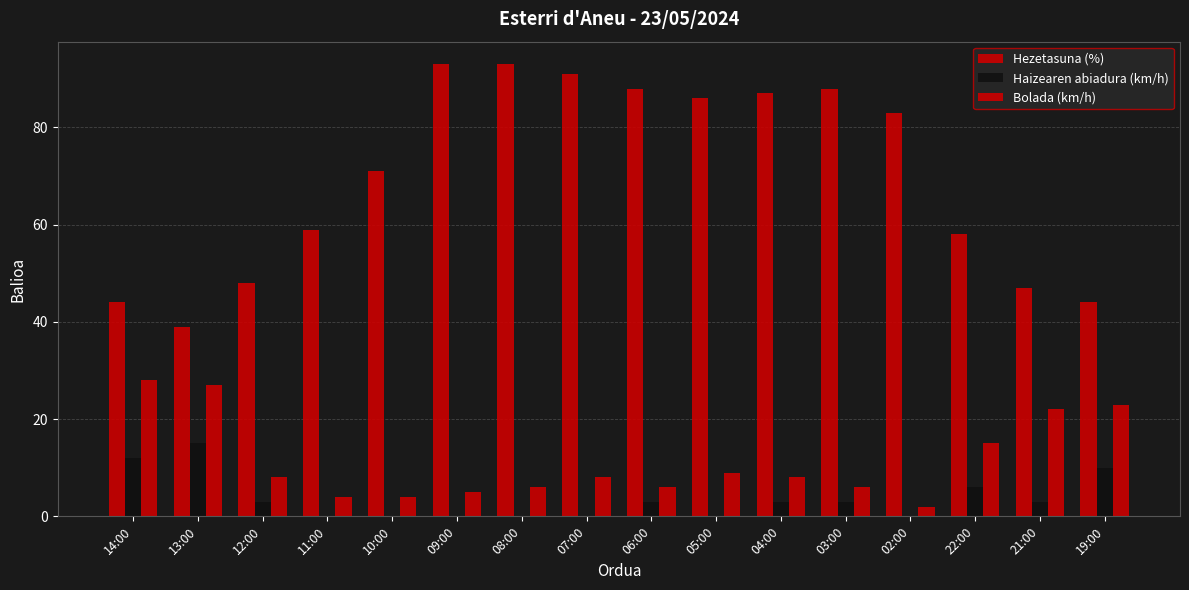

Are the bars grouped side by side (vs. stacked)?

Yes